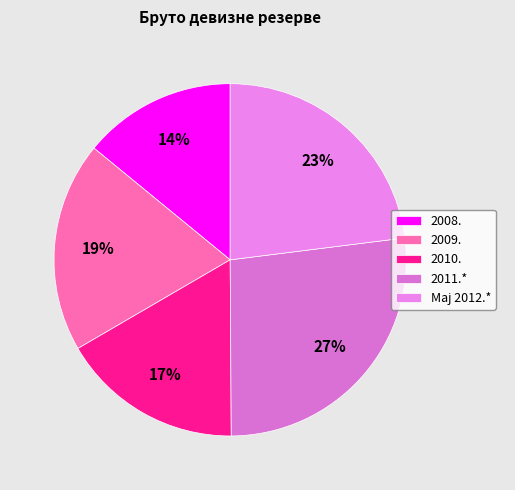

Is Мај 2012.* the majority of the pie?

No